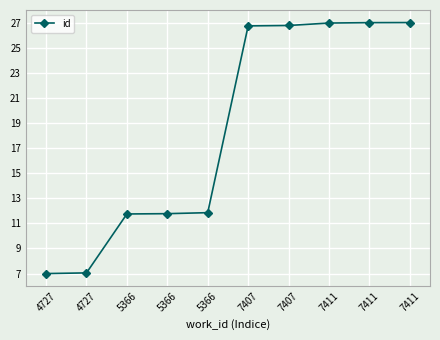

Which label corresponds to the largest value in the chart?

7411